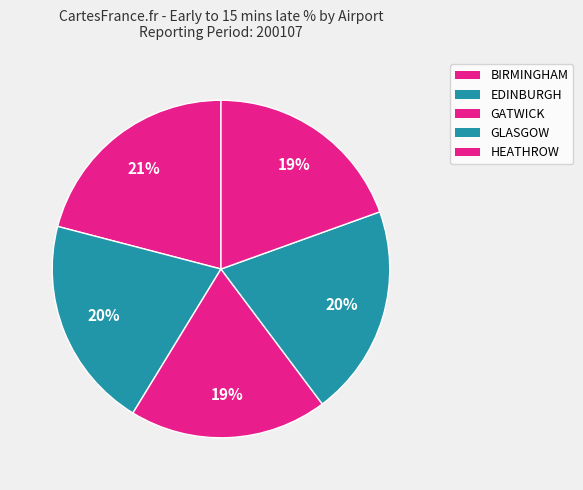

The BIRMINGHAM slice represents 14% of the pie. True or false?

False